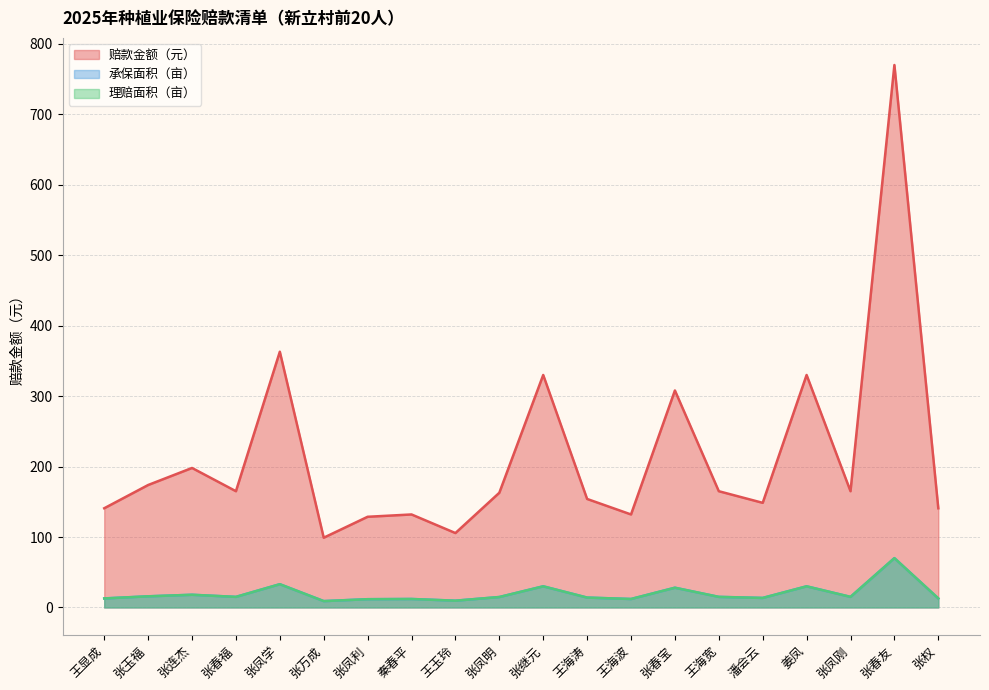

How many data points does each series have?

20